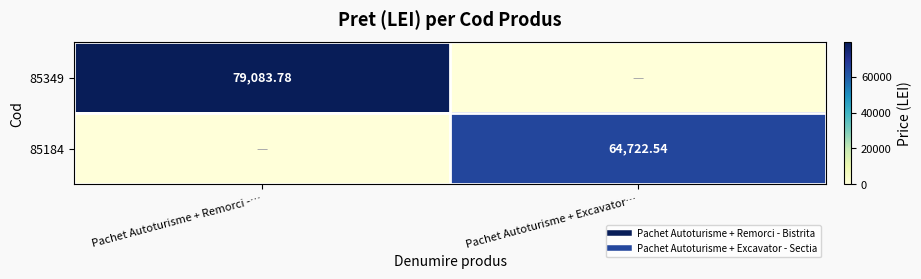

At how many categories does at least one series exceed 47533?

2